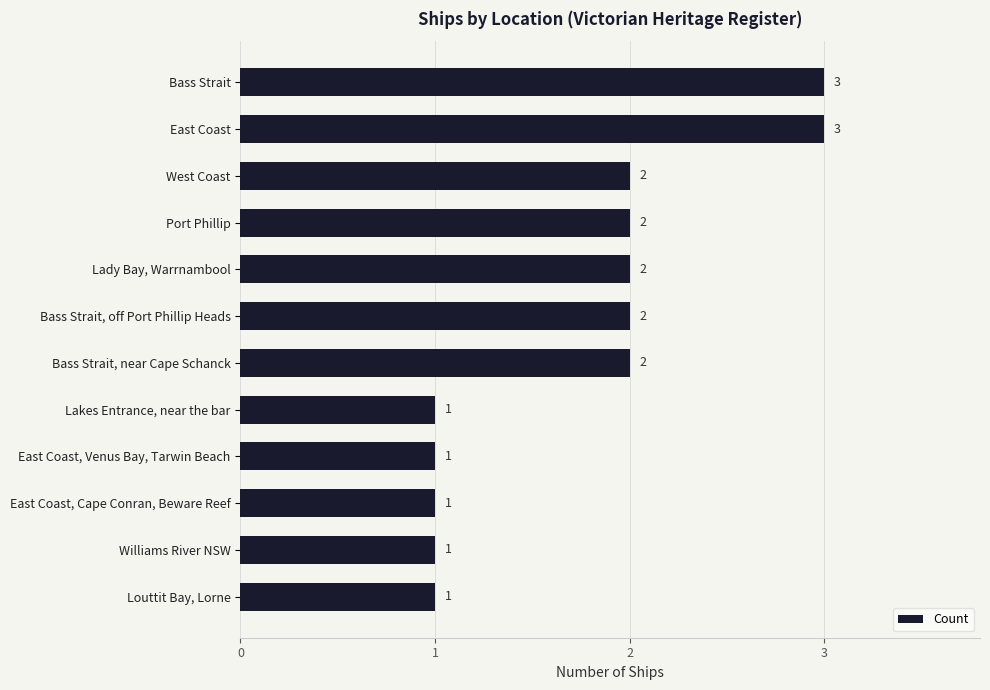

What is the sum of all values?

21